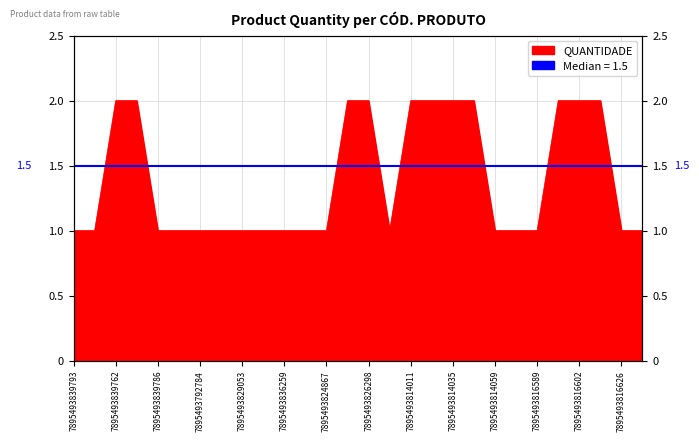

Where is the data nearest to the value 1?

7895493839793